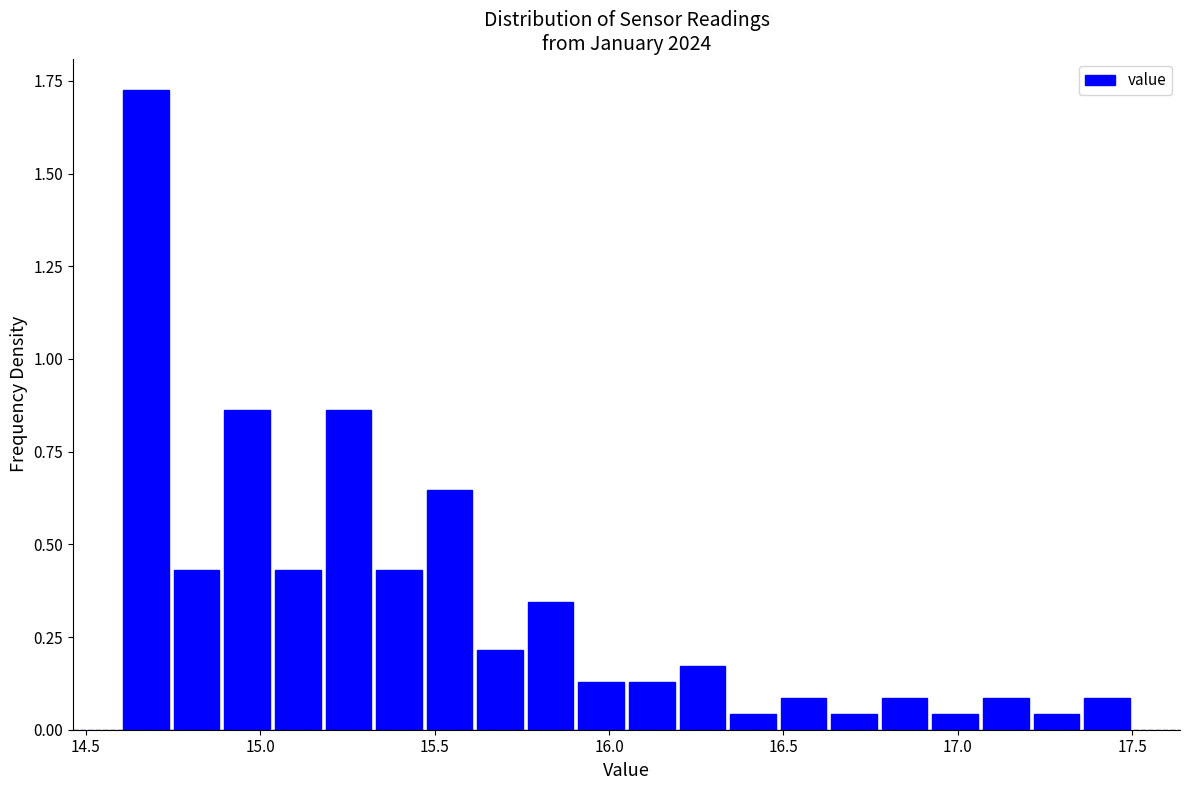

Around what value on the x-axis is the tallest bar? Give the approximate position of its centre, as read against the axis.

14.65